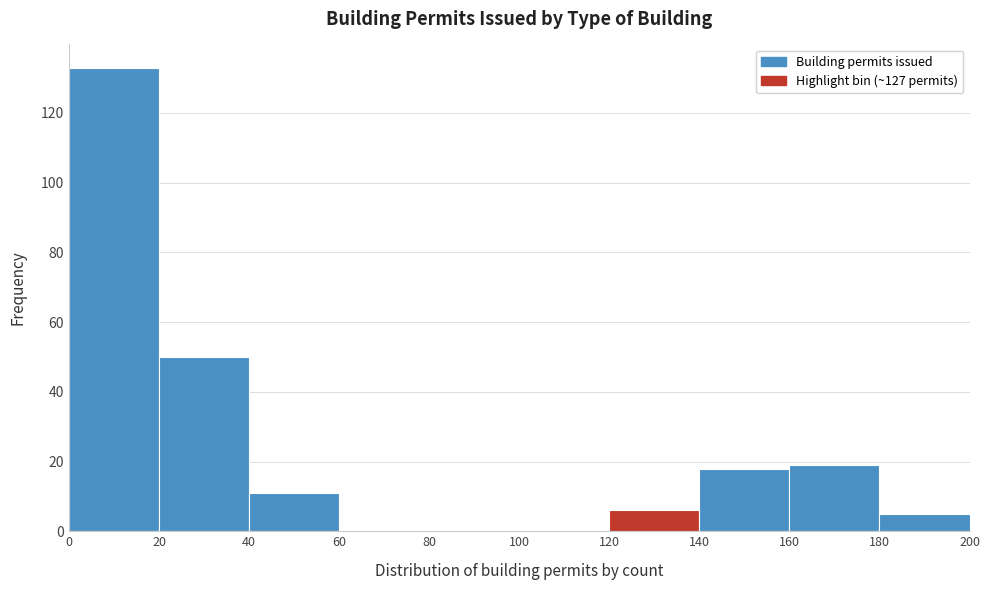

Reading left to right, transcribe this chart: for each bar, give the range it covers on the x-axis and its height. The values are not printed on the chart, so give them approximately, as read against the axis.

0 to 20: 134
20 to 40: 50
40 to 60: 12
60 to 80: 0
80 to 100: 0
100 to 120: 0
120 to 140: 6
140 to 160: 18
160 to 180: 20
180 to 200: 6